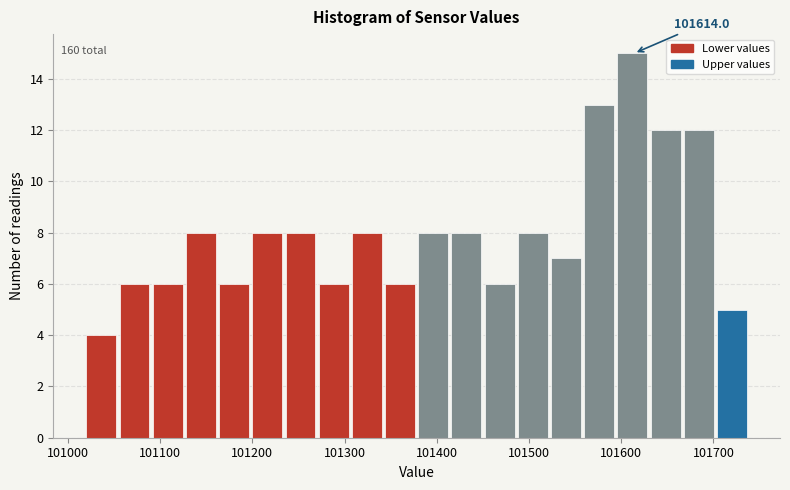

Around what value on the x-axis is the tallest bar? Give the approximate position of its centre, as read against the axis.

101610